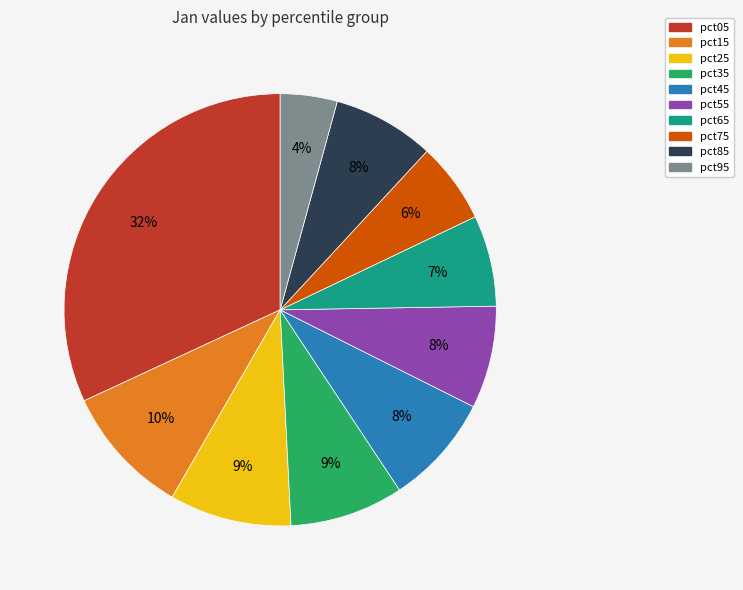

Which has a higher value, pct95 or pct05?

pct05